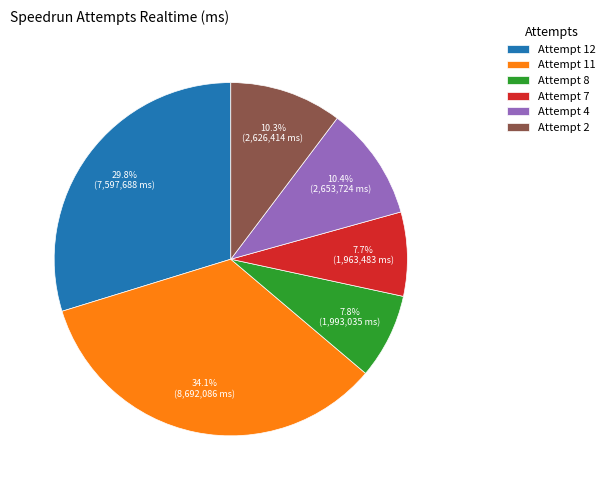

To the nearest percent, what is the difference between the largest and smallest slice percentages?

26%